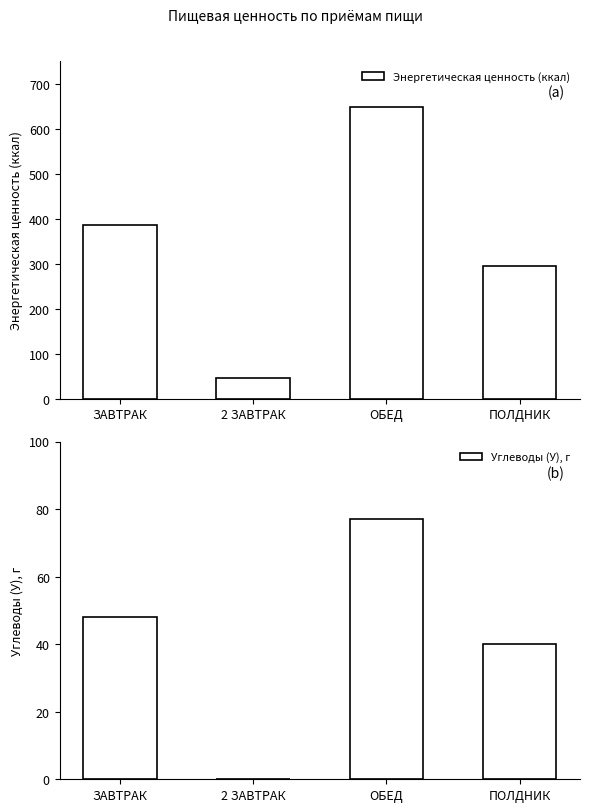

At which label does Углеводы (У), г reach its peak?

ОБЕД